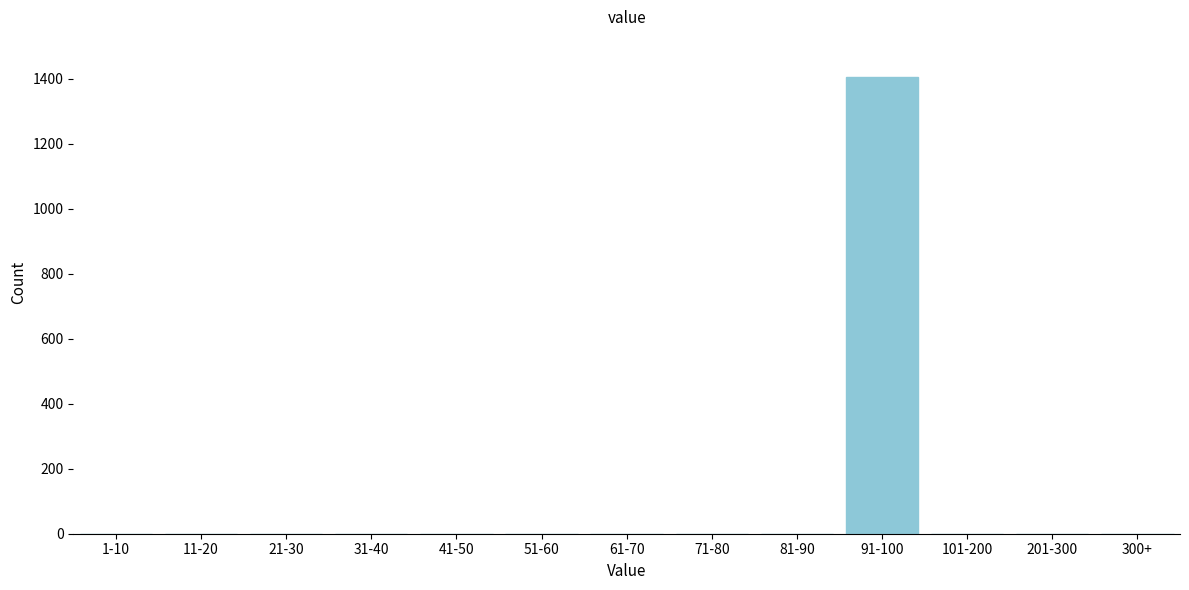

Reading left to right, extract all data points from this chart.

1-10=0	11-20=0	21-30=0	31-40=0	41-50=0	51-60=0	61-70=0	71-80=0	81-90=0	91-100=1405	101-200=0	201-300=0	300+=0